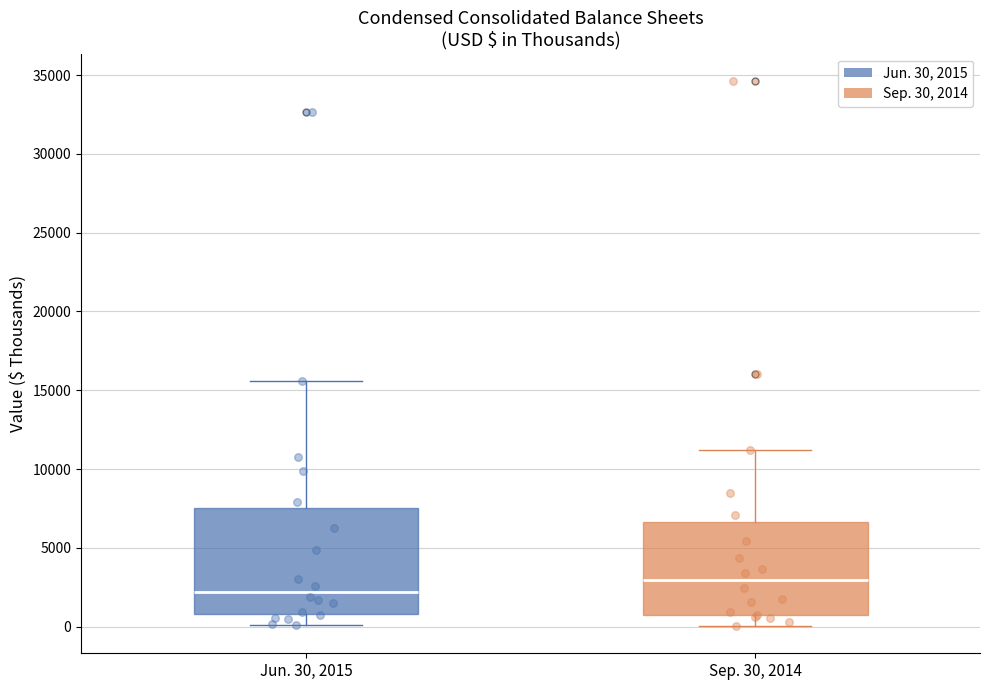

Which box is the tallest, from its lower edge to its upper edge?

Jun. 30, 2015